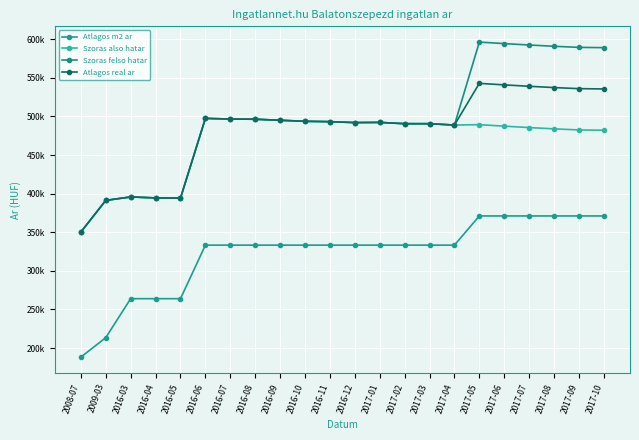

Rank the series by their maximum value, from highest to lowest.

Szoras felso hatar, Atlagos real ar, Szoras also hatar, Atlagos m2 ar